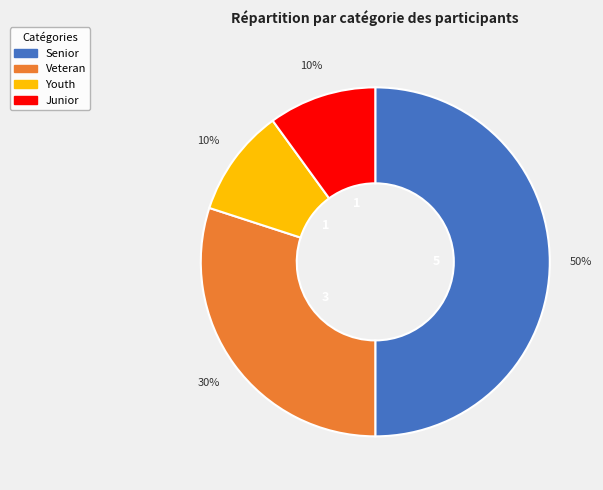

Is it true that Junior is 10% of the pie?

True